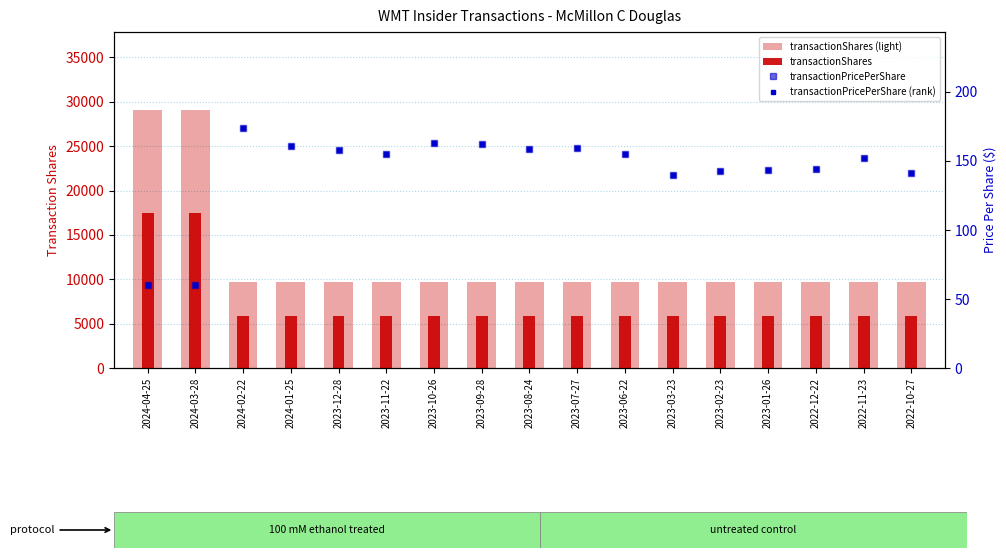

Between 2023-11-22 and 2022-10-27, which series saw the biggest shift?

transactionPricePerShare